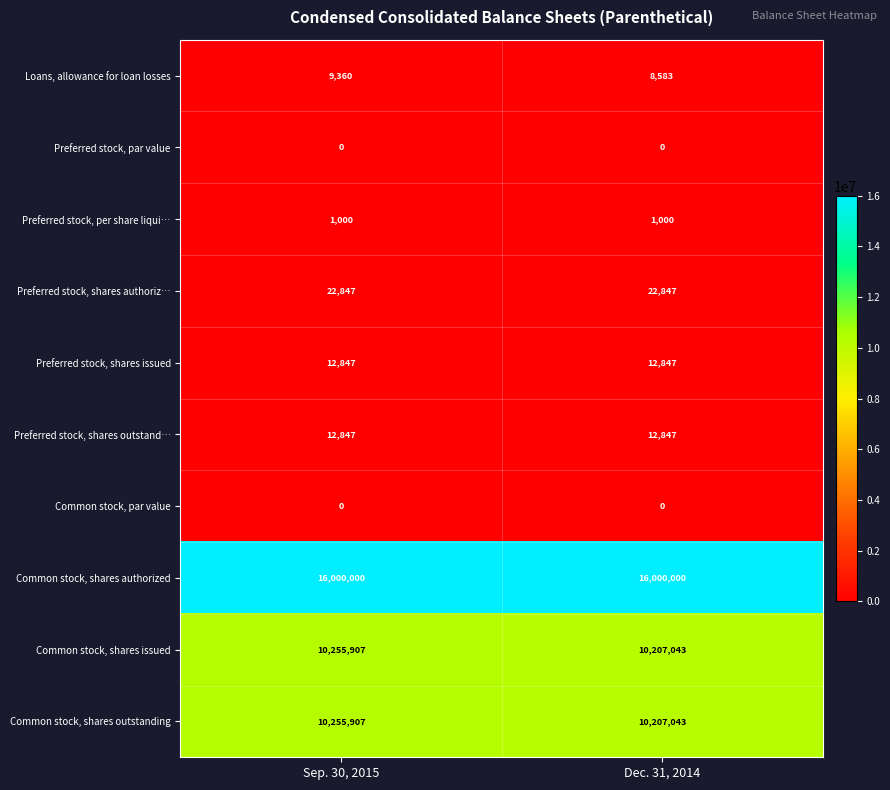

What is the average value of the Common stock, shares authorized series?

16000000